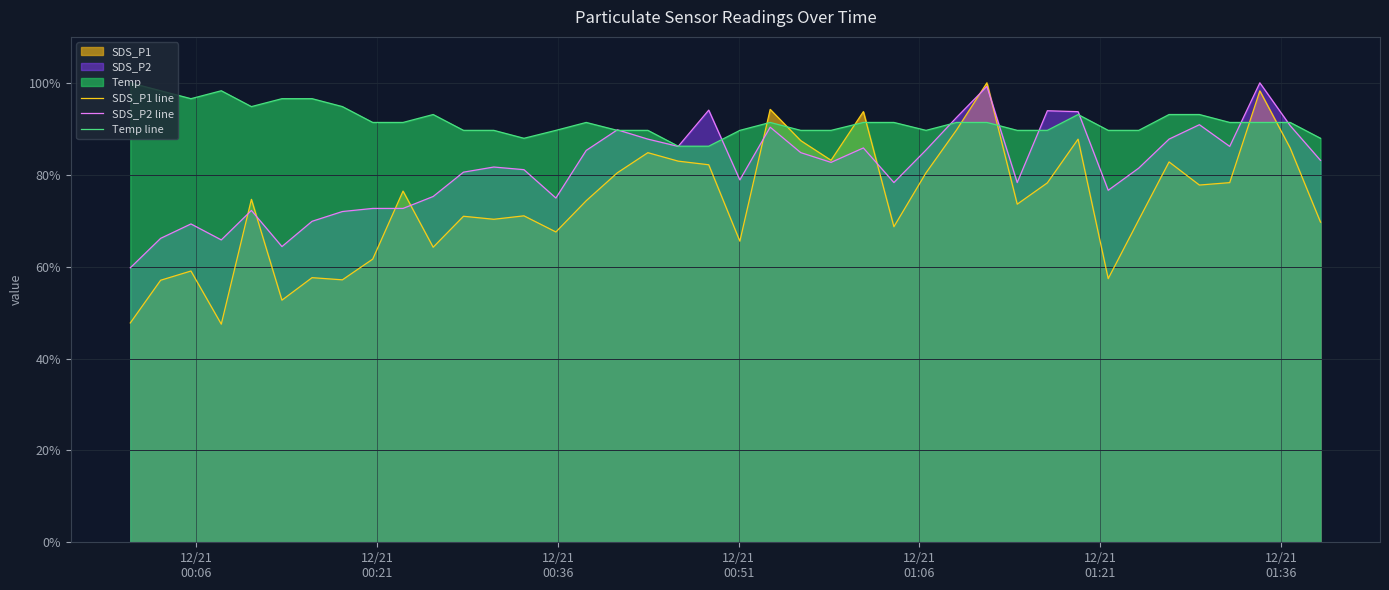

After their last crossing, which series has the higher values: SDS_P1 line or Temp line?

Temp line